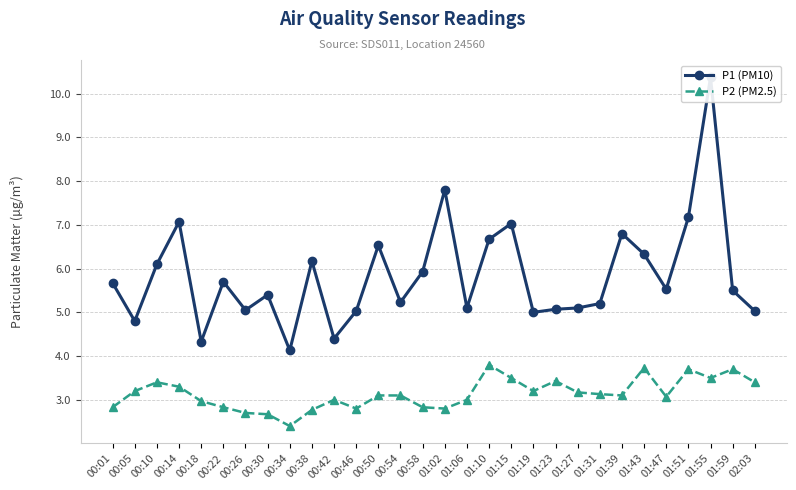

Reading right to left, extract all data points from this chart.

P1 (PM10): 5.0	5.5	10.4	7.2	5.5	6.3	6.8	5.2	5.1	5.1	5.0	7.0	6.7	5.1	7.8	5.9	5.2	6.5	5.0	4.4	6.2	4.1	5.4	5.0	5.7	4.3	7.1	6.1	4.8	5.7
P2 (PM2.5): 3.4	3.7	3.5	3.7	3.1	3.7	3.1	3.1	3.2	3.4	3.2	3.5	3.8	3.0	2.8	2.8	3.1	3.1	2.8	3.0	2.8	2.4	2.7	2.7	2.8	3.0	3.3	3.4	3.2	2.8